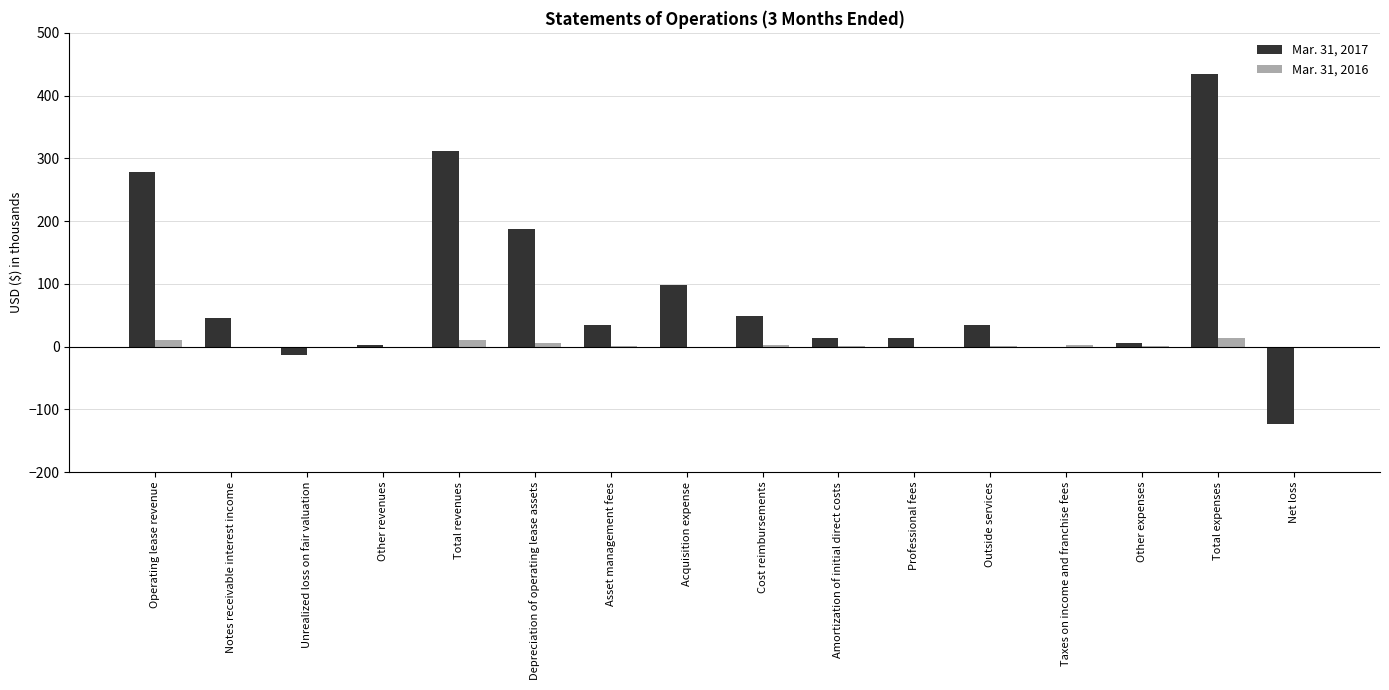

How many series are shown in this chart?

2